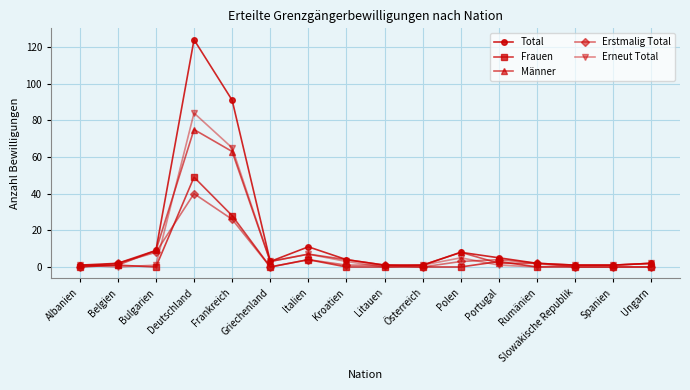

What is the total value across all series at Polen?

24